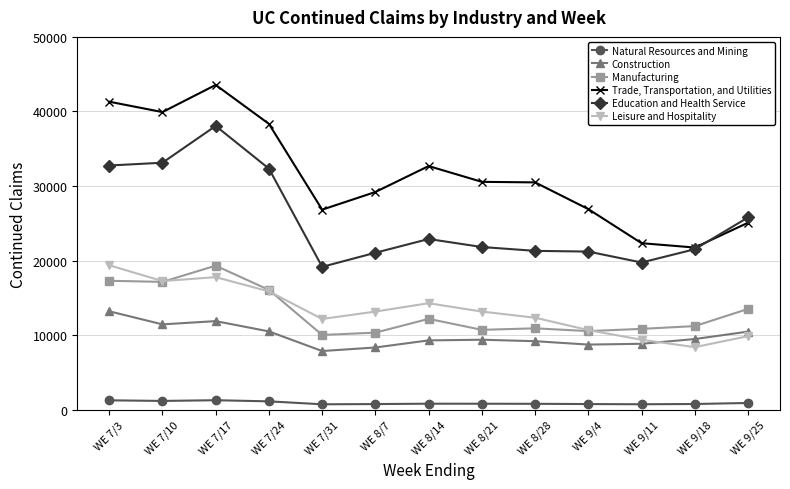

Between WE 8/7 and WE 9/4, which series saw the biggest shift?

Leisure and Hospitality